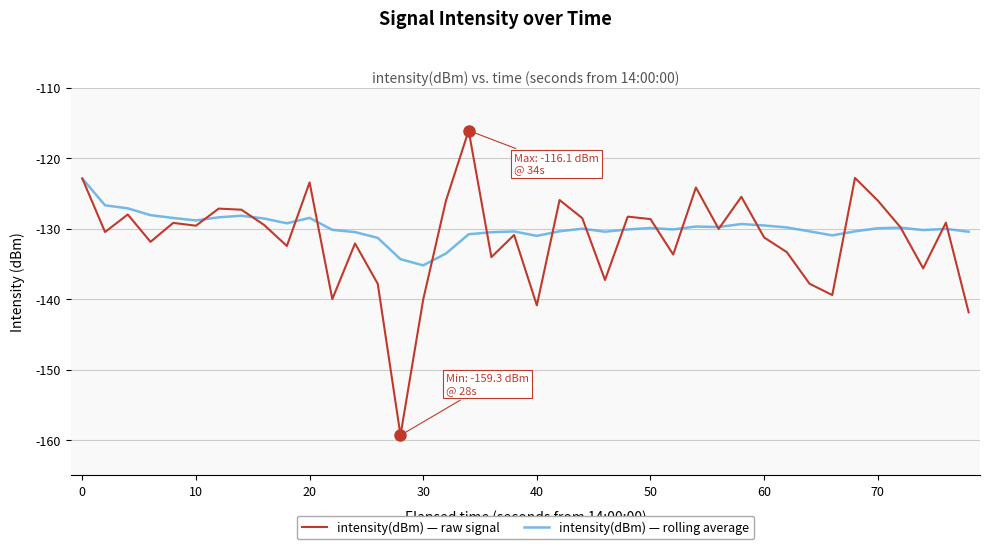

List the series in order of their peak value, highest first.

intensity(dBm) — raw signal, intensity(dBm) — rolling average